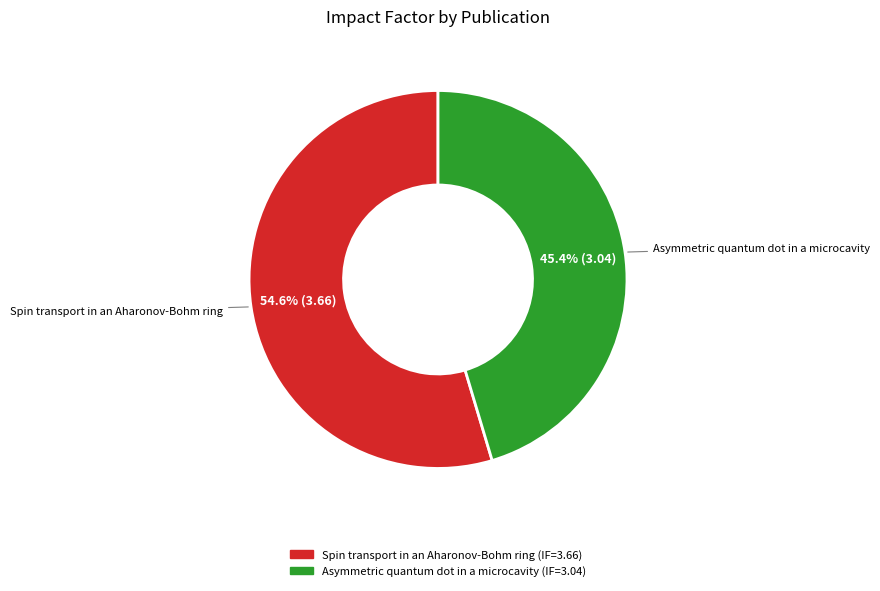

Does Spin transport in an Aharonov-Bohm ring account for over 50% of the chart?

Yes